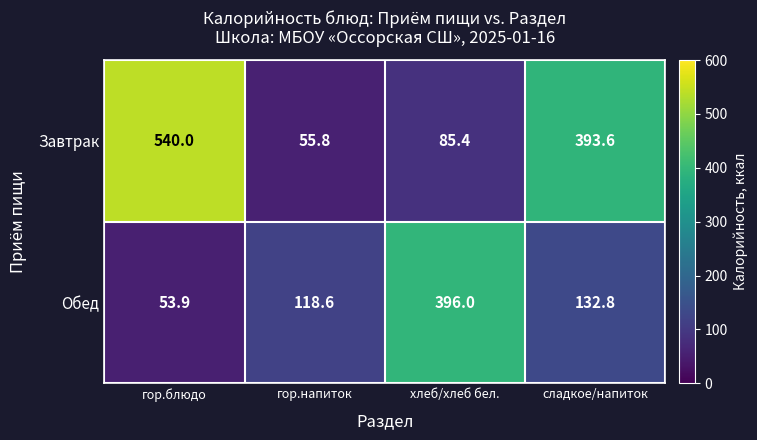

Reading right to left, what are all the values shown in this chart?

Завтрак: 393.6	85.4	55.8	540.0
Обед: 132.8	396.0	118.6	53.9